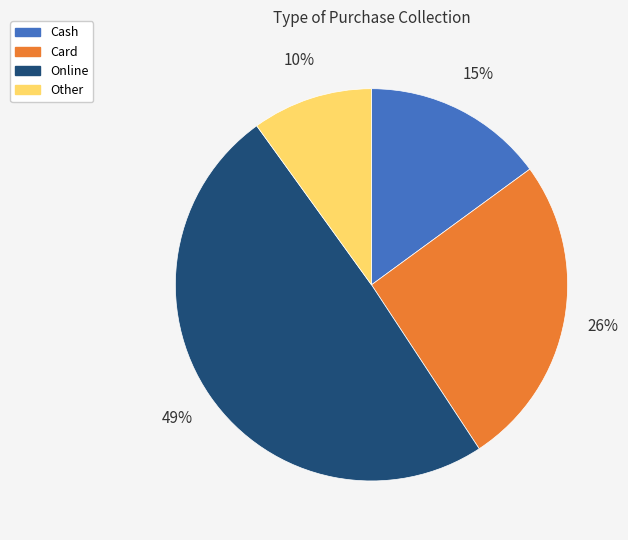

Between Online and Cash, which is larger?

Online